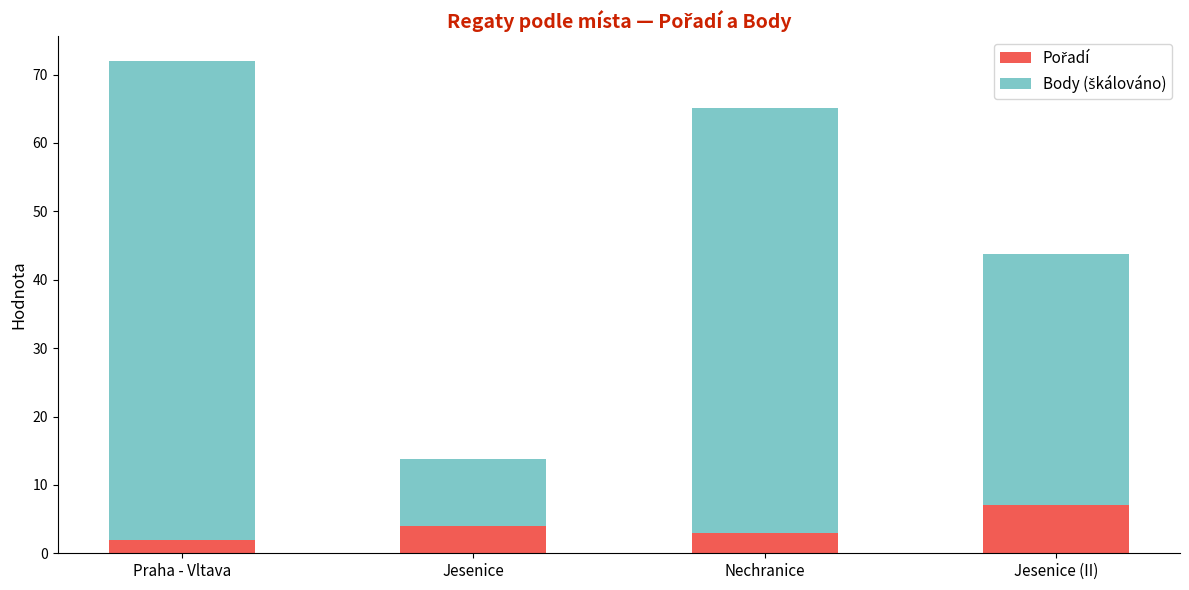

What is the total value across all series at Jesenice (II)?

43.8